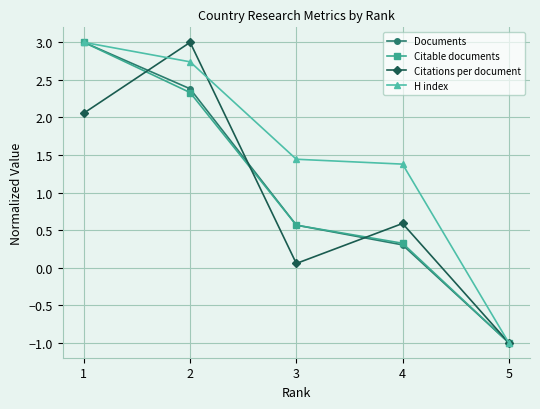

Which category has the lowest value in the Citations per document series?

5